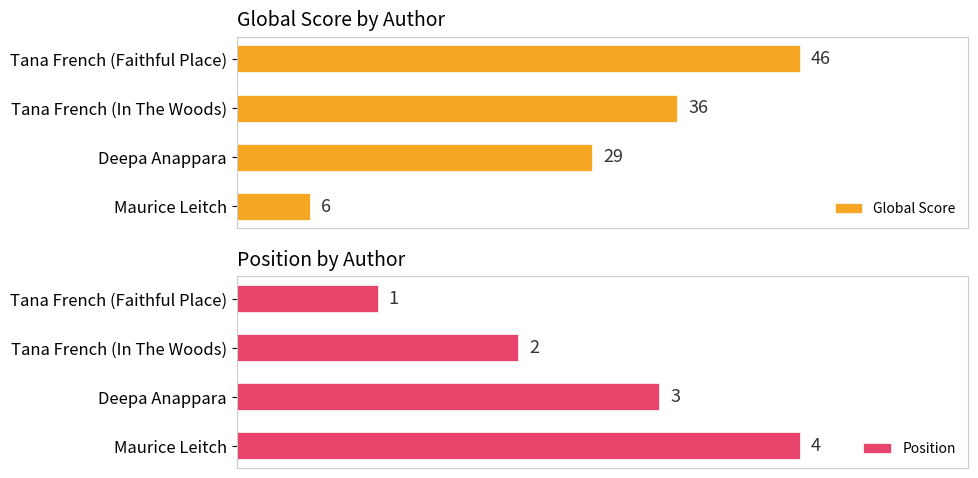

List the labels in order of Global Score value, largest first.

Tana French (Faithful Place), Tana French (In The Woods), Deepa Anappara, Maurice Leitch